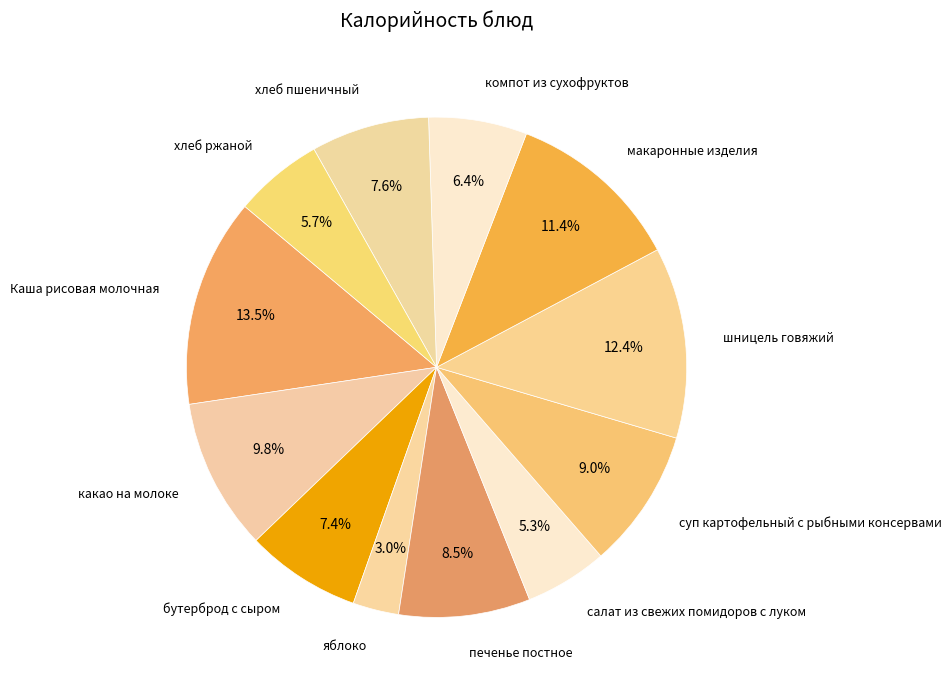

The печенье постное slice represents 2% of the pie. True or false?

False